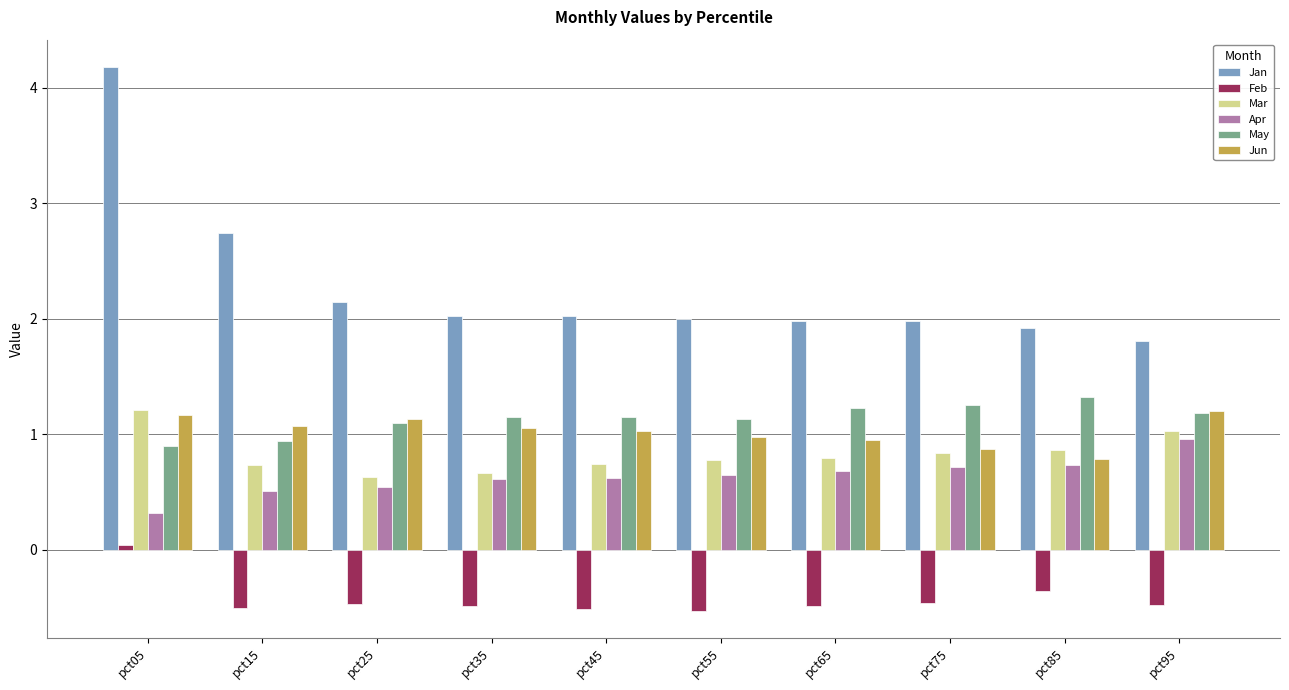

What value does the Mar series have at pct45?

0.7